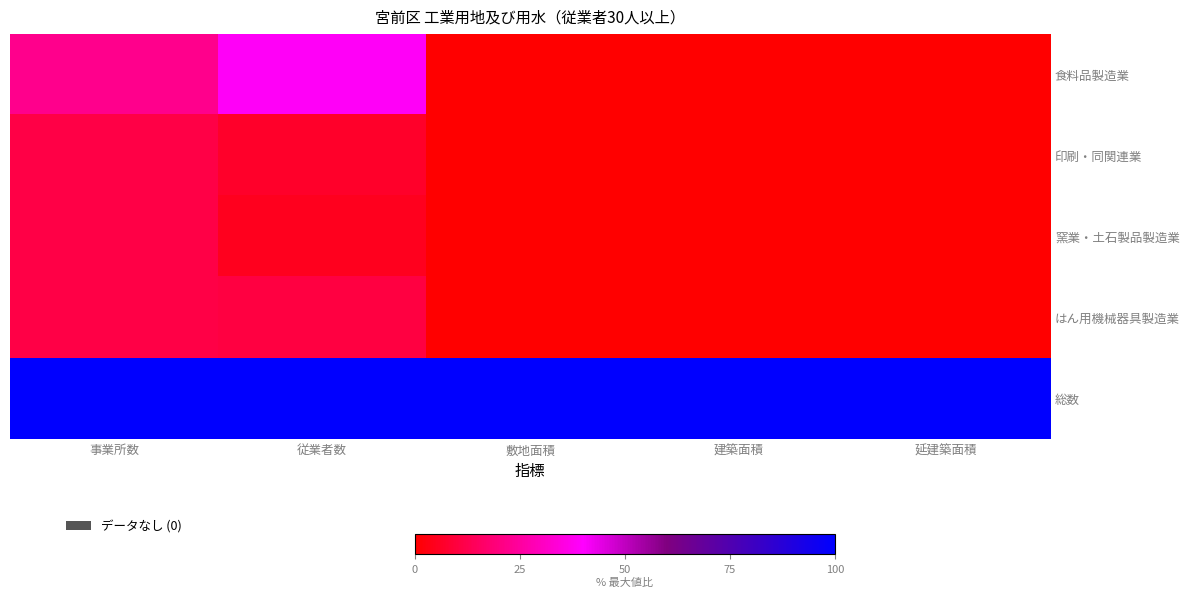

Which has a higher value, 従業者数 or 事業所数?

従業者数